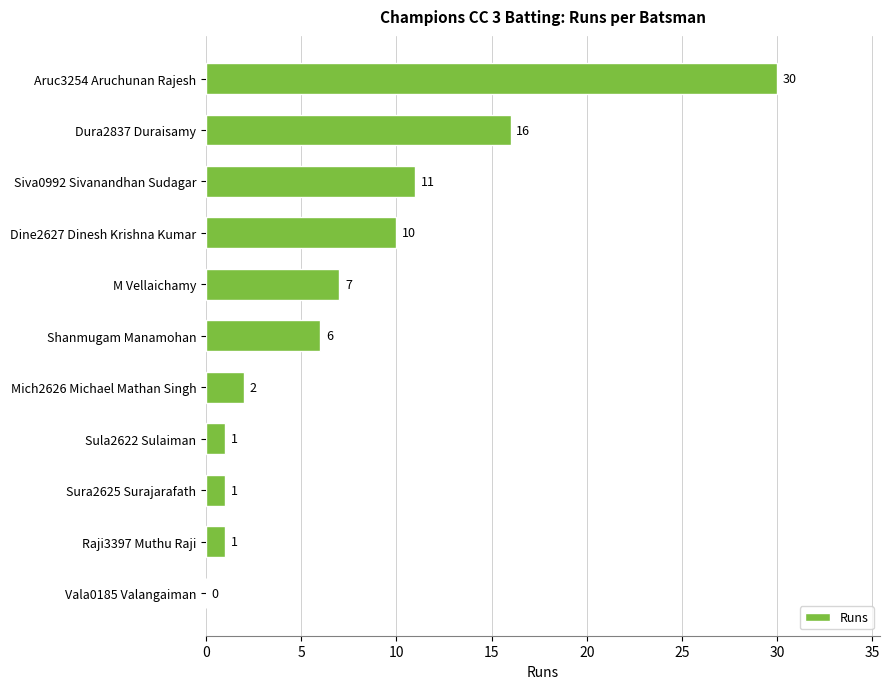

Read the value at Aruc3254 Aruchunan Rajesh, to the nearest 10.

30